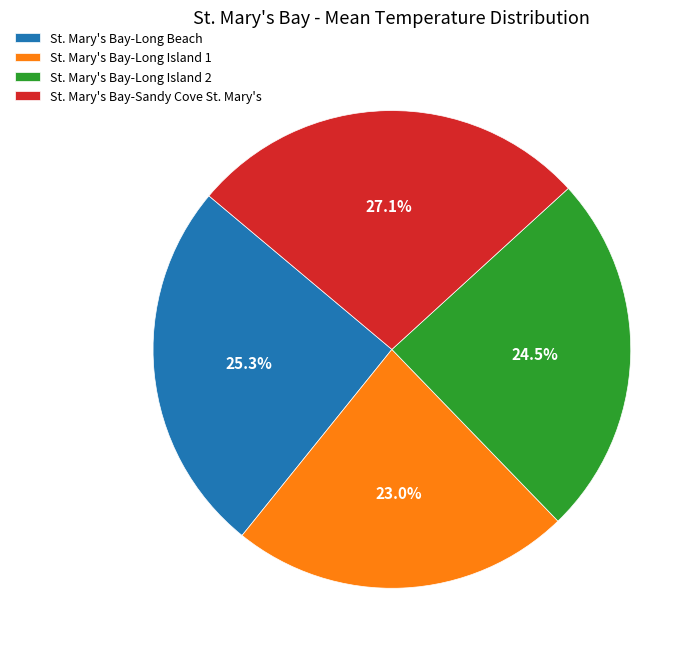

To the nearest percent, what is the difference between the St. Mary's Bay-Long Beach and St. Mary's Bay-Long Island 1 slice percentages?

2%